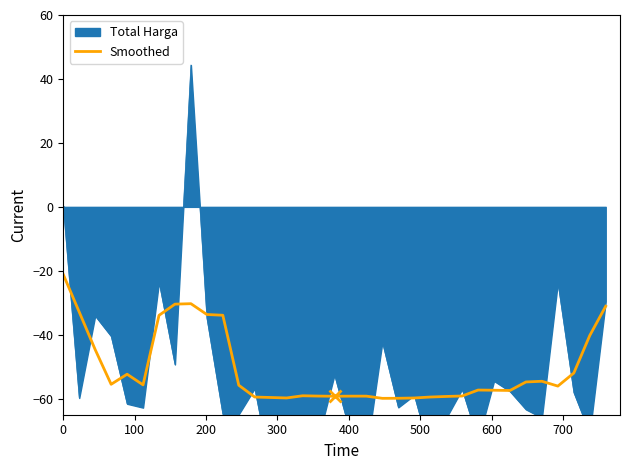

How many interior local valleys (lower than both neighbors) does the data have?

7